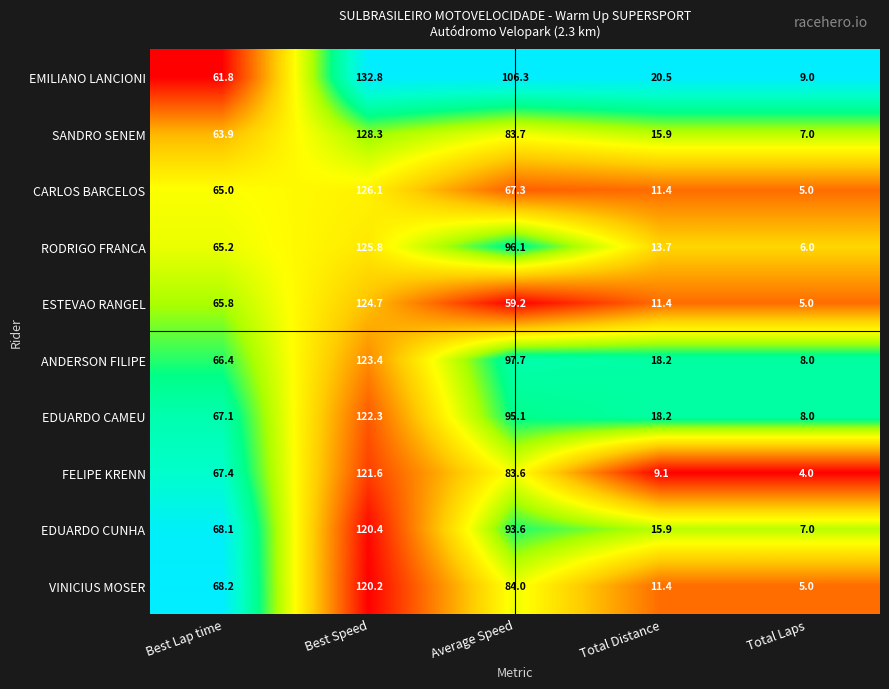

How many values in the VINICIUS MOSER series are below 68?

2